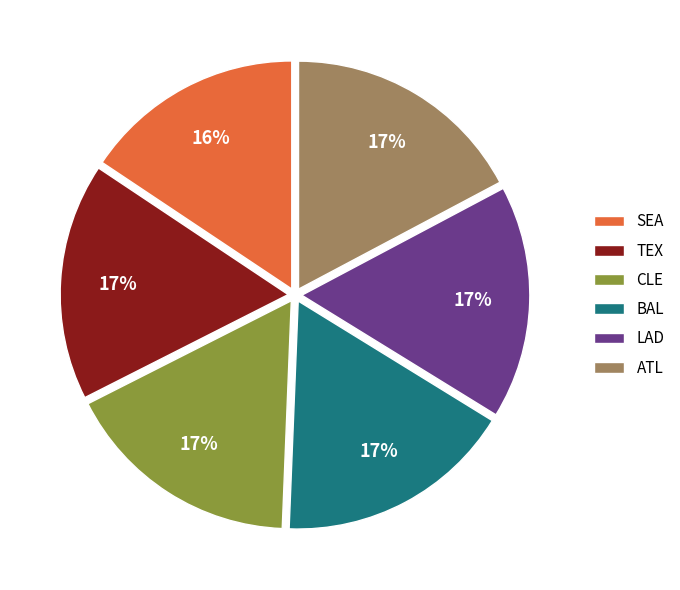

Is there a majority slice in this chart?

No